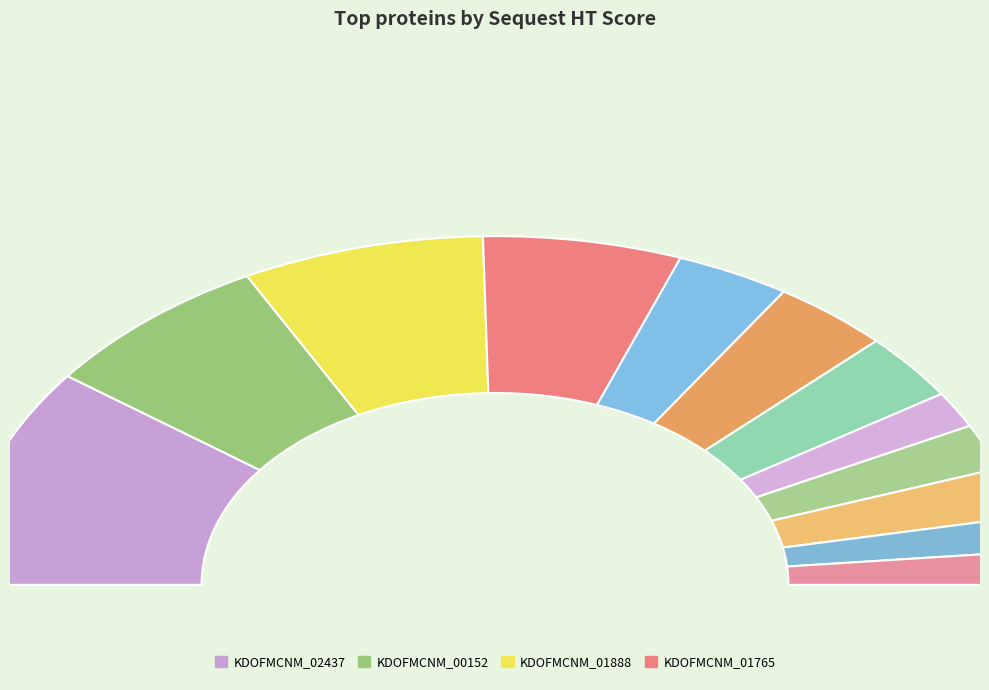

How many segments does this pie chart have?

12